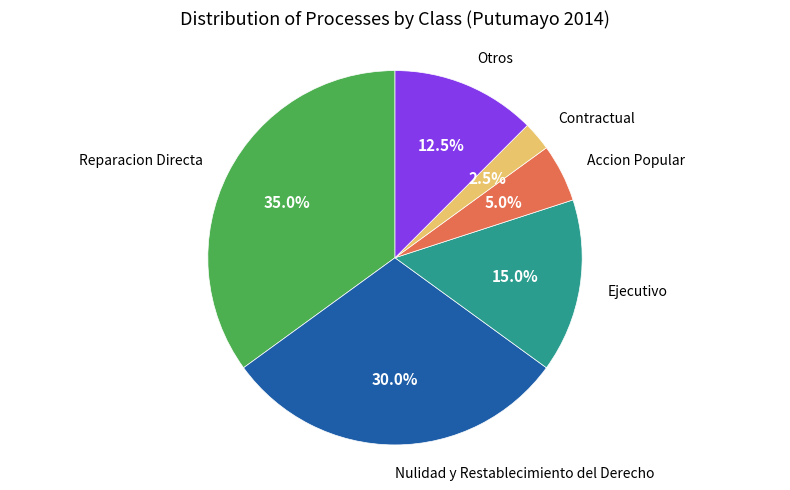

How many segments does this pie chart have?

6